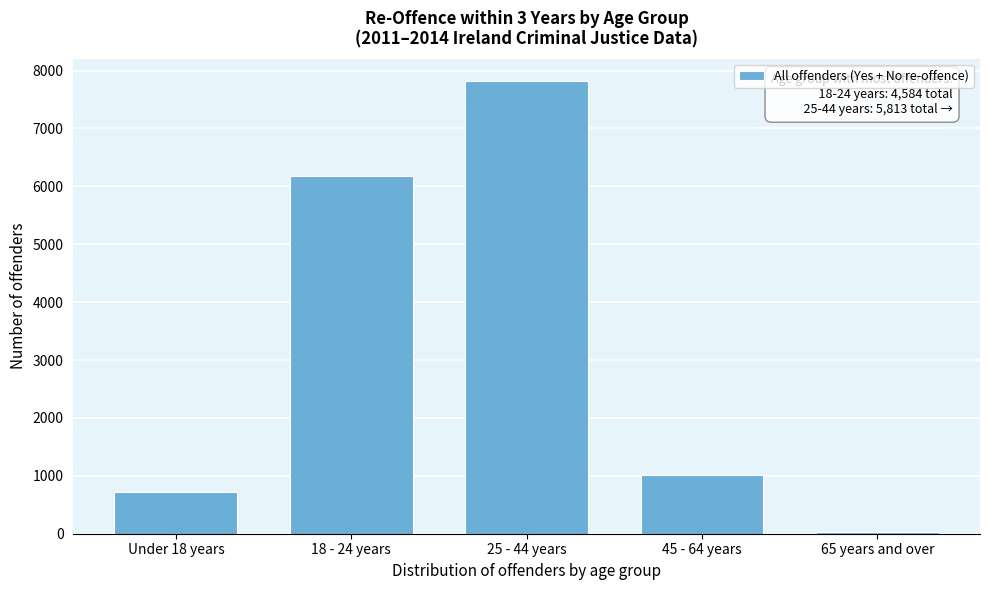

Reading left to right, transcribe all the data shown in this chart.

715	6183	7813	1011	30